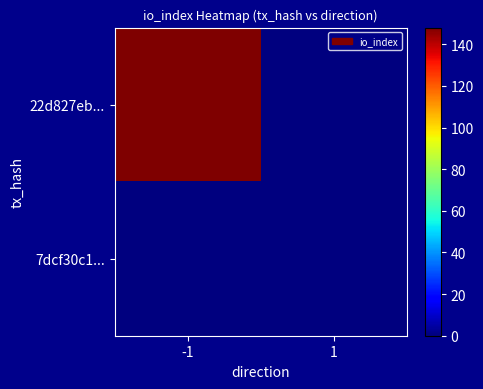

Which series has the largest range (max minus min)?

22d827eb...